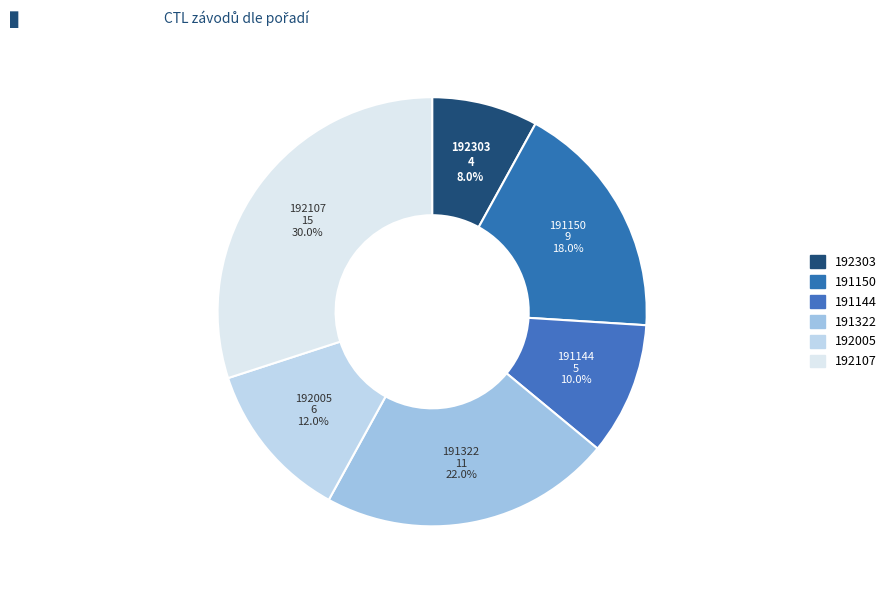

What is the total percentage of 191144 and 192107?

40.0%